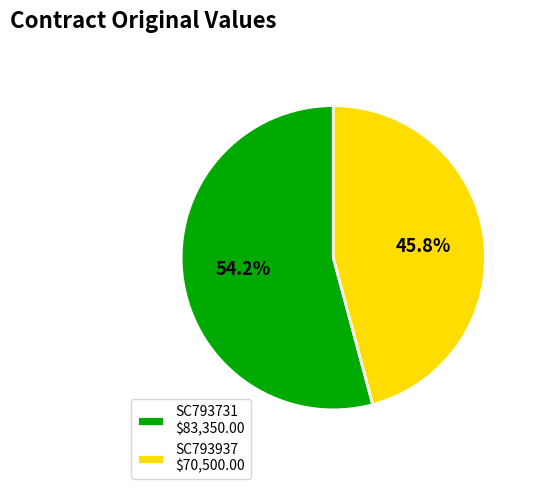

True or false: SC793937 accounts for 34% of the total.

False